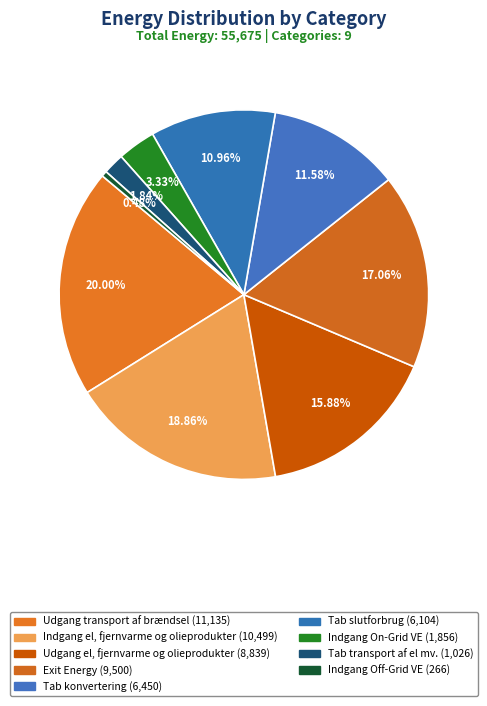

True or false: Udgang el, fjernvarme og olieprodukter accounts for 25% of the total.

False